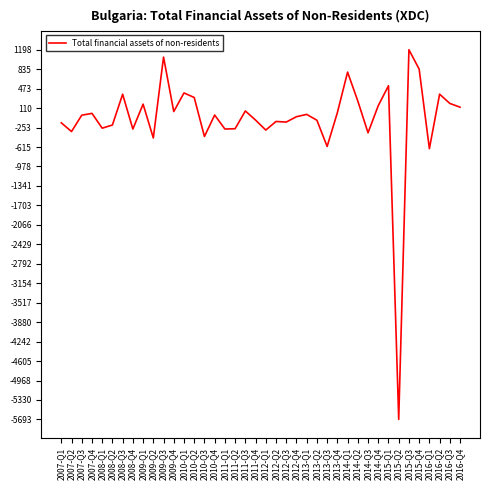

What is the sum of the values at 2016-Q1 and 2012-Q2?

-785